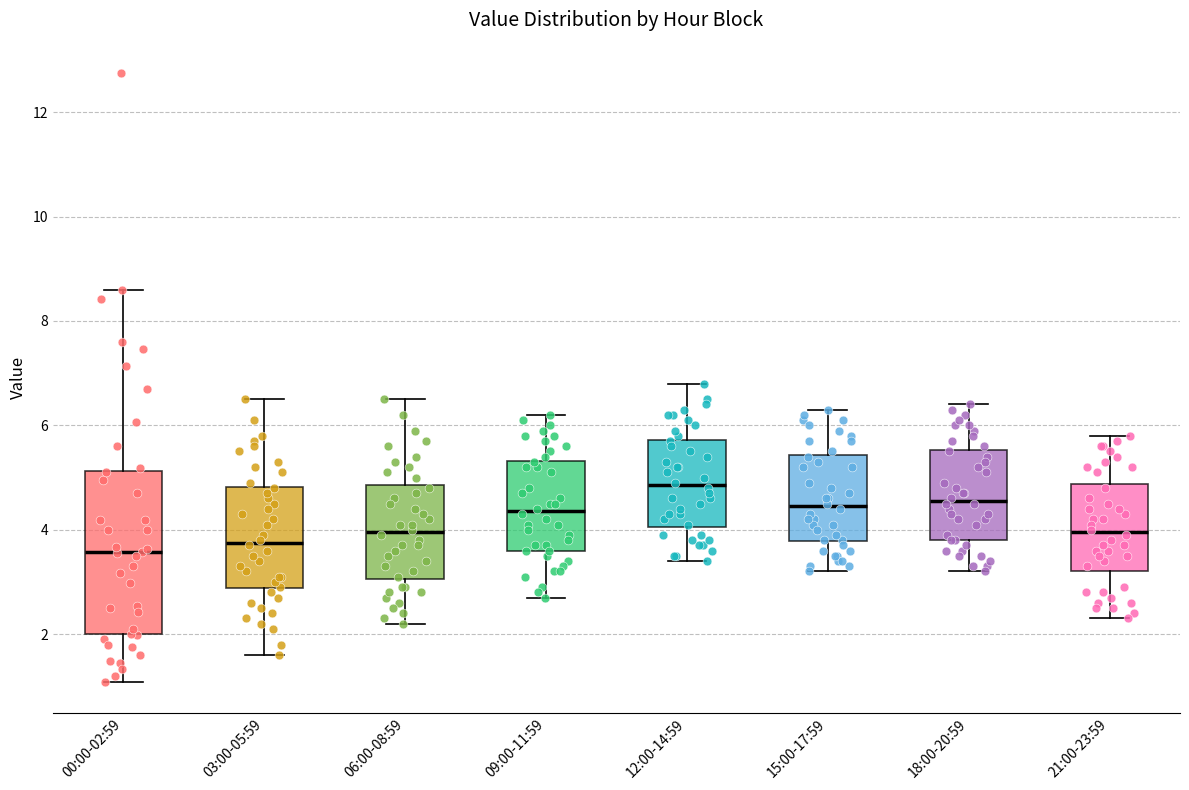

Which box's median line is the highest?

12:00-14:59